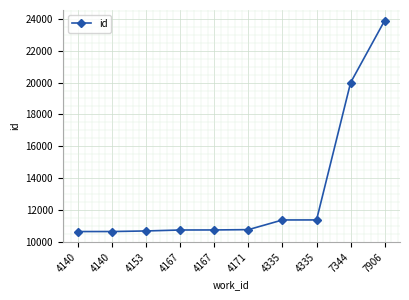

How many categories are shown in the chart?

10